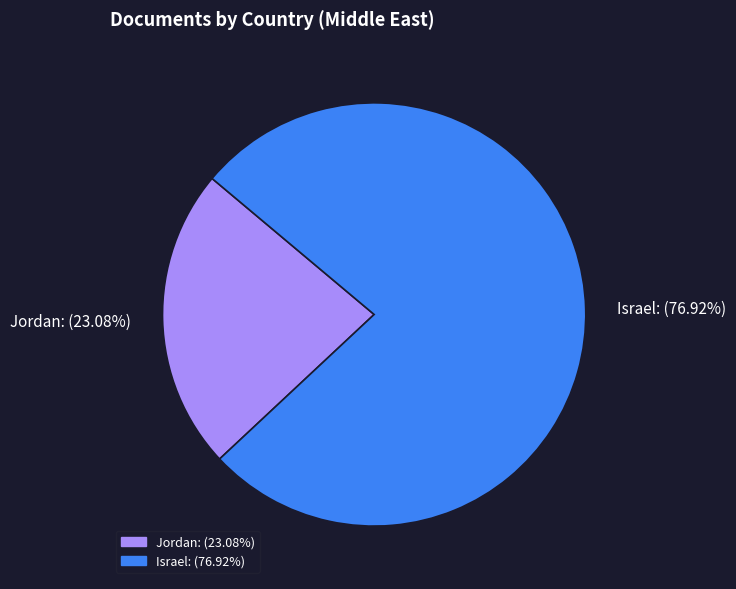

Rank the categories by value from lowest to highest.

Jordan, Israel